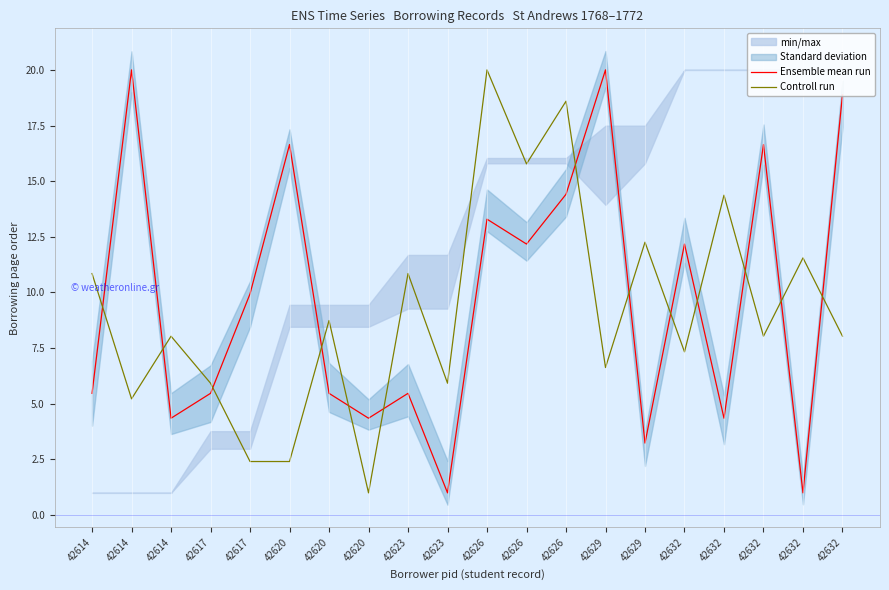

Reading left to right, extract all data points from this chart.

Ensemble mean run: 42614=5.5	42614=20.0	42614=4.4	42617=5.5	42617=9.9	42620=16.6	42620=5.5	42620=4.4	42623=5.5	42623=1.0	42626=13.3	42626=12.2	42626=14.4	42629=20.0	42629=3.2	42632=12.2	42632=4.4	42632=16.6	42632=1.0	42632=18.9
Controll run: 42614=10.9	42614=5.2	42614=8.0	42617=5.9	42617=2.4	42620=2.4	42620=8.7	42620=1.0	42623=10.9	42623=5.9	42626=20.0	42626=15.8	42626=18.6	42629=6.6	42629=12.3	42632=7.3	42632=14.4	42632=8.0	42632=11.6	42632=8.0